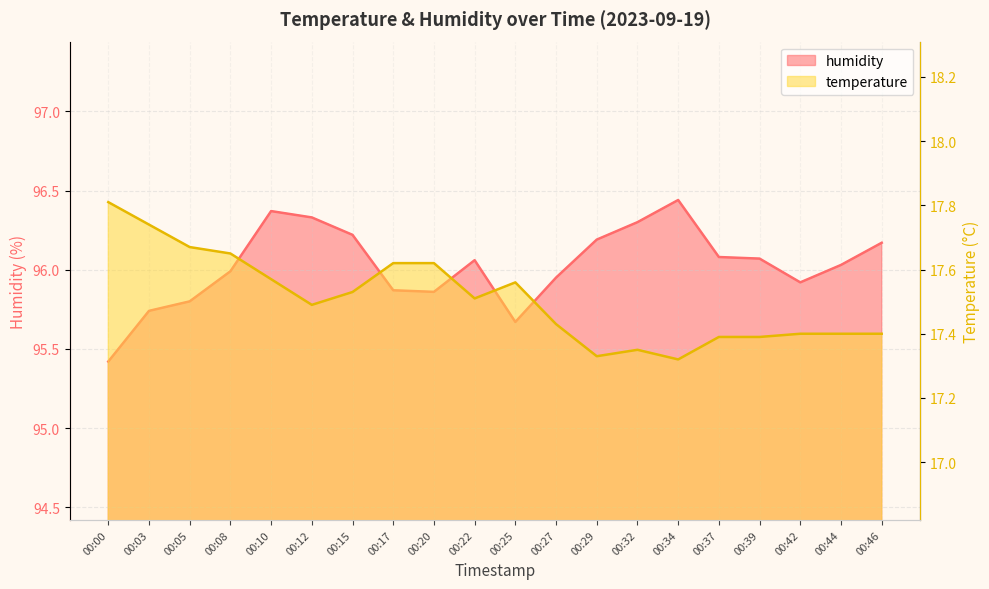

True or false: temperature and humidity intersect in this chart.

False